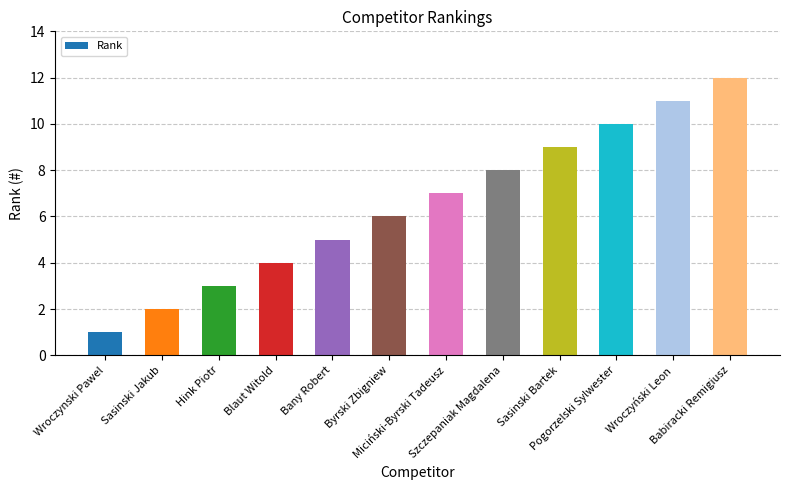

Does the chart contain any negative values?

No